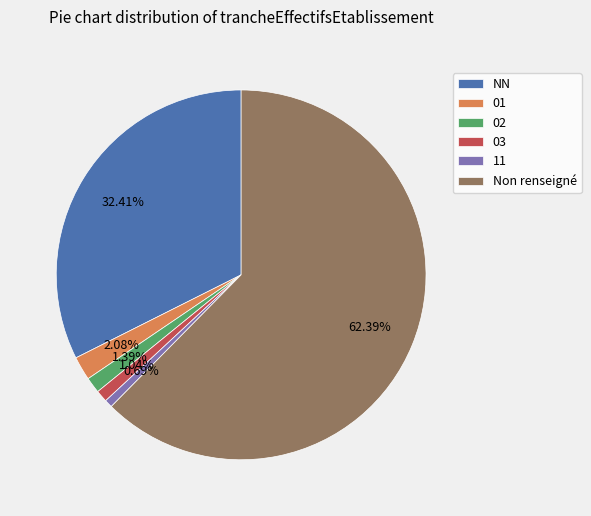

Combined, do 02 and 01 account for over 50%?

No